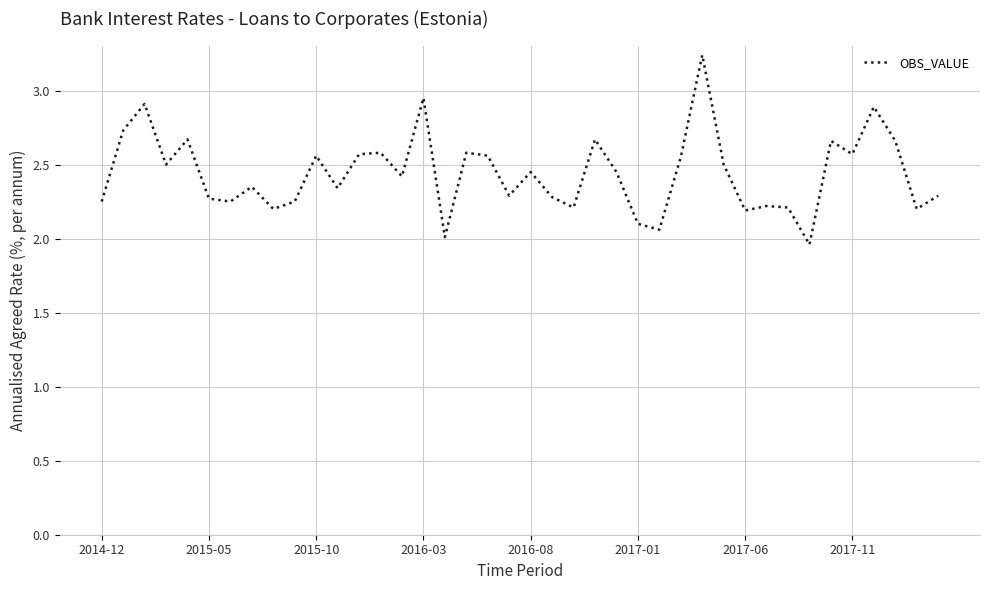

How many points are higher than both their immediate neighbors (excluding endpoints)?

13